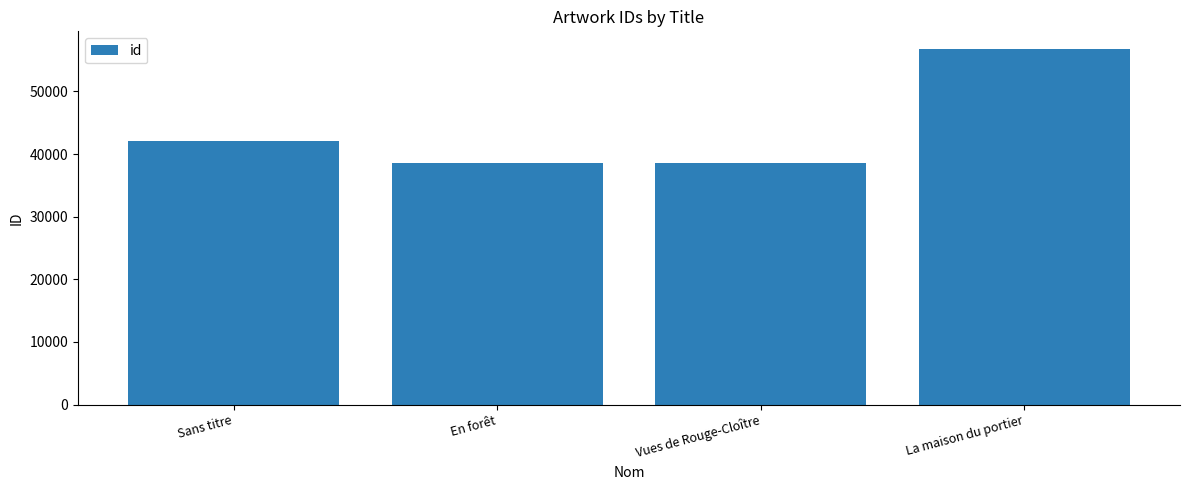

Count the number of categories in the chart.

4